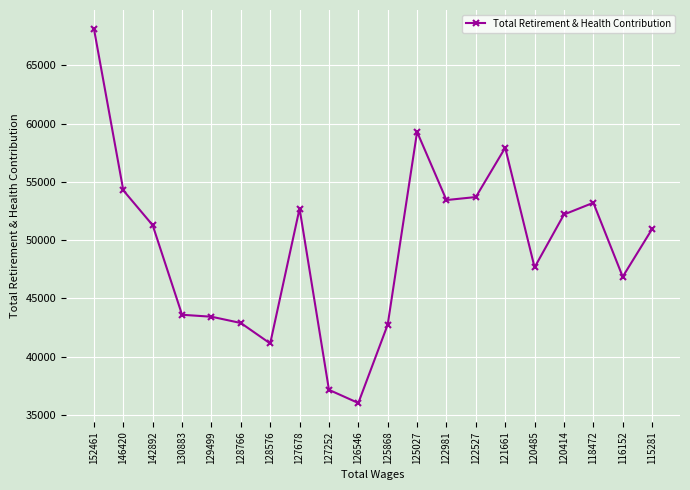

True or false: the data has more than 0 interior local peaks.

True